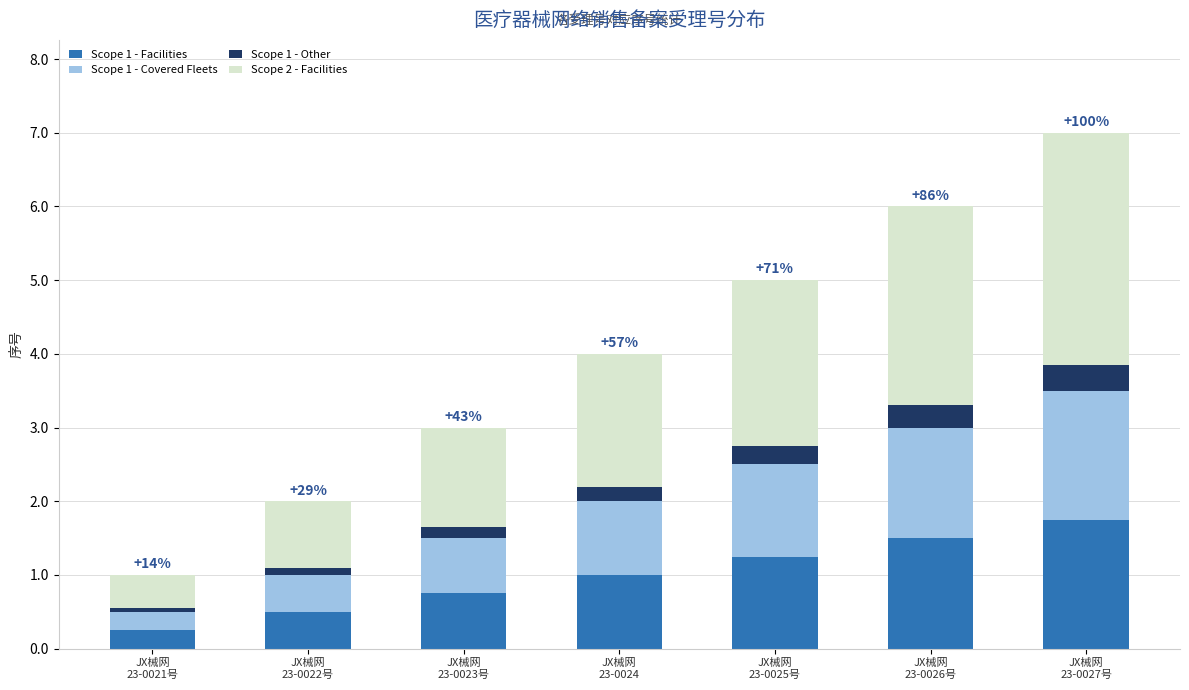

What is the highest value of the Scope 1 - Facilities series?

1.8